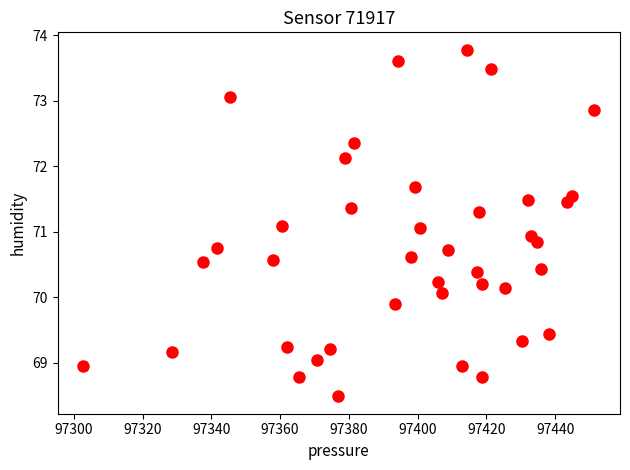

What is the range of Y values (max minus min)?

5.3